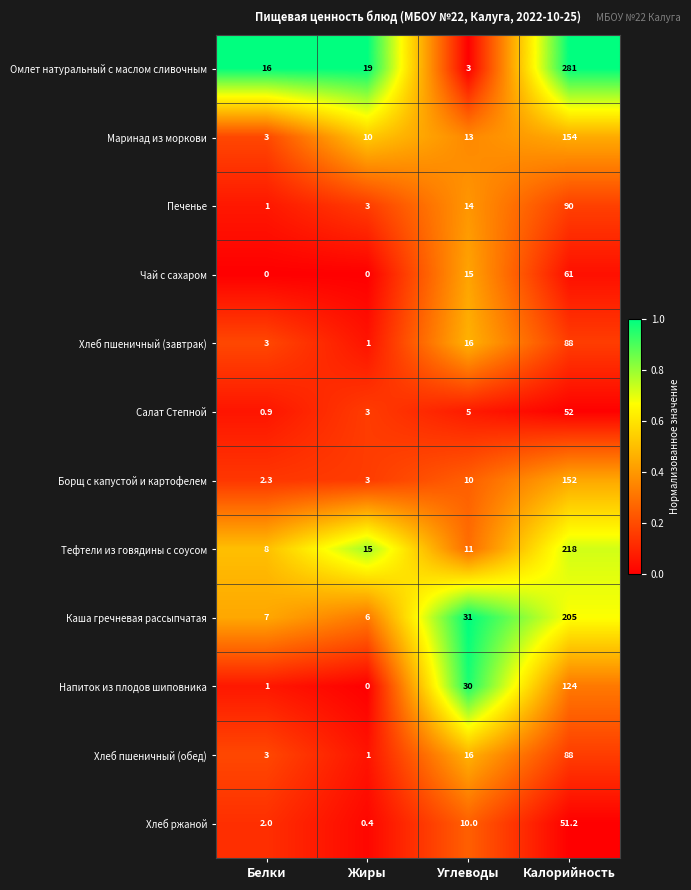

The value of Чай с сахаром at Белки is 23.6. True or false?

False